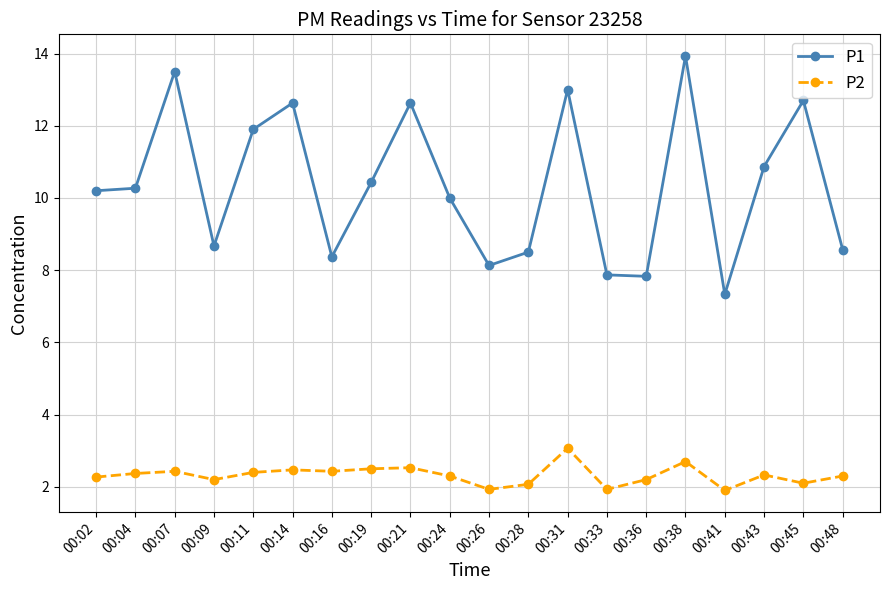

What is the sum of the P2 values at 00:16 and 00:21?

5.0